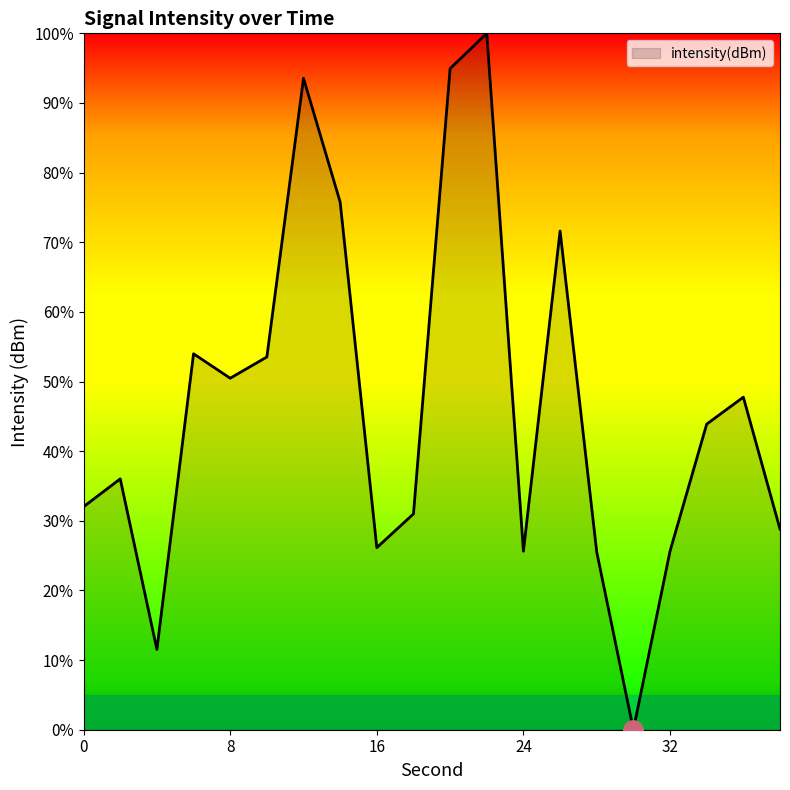

What is the maximum value shown in the chart?

100.0